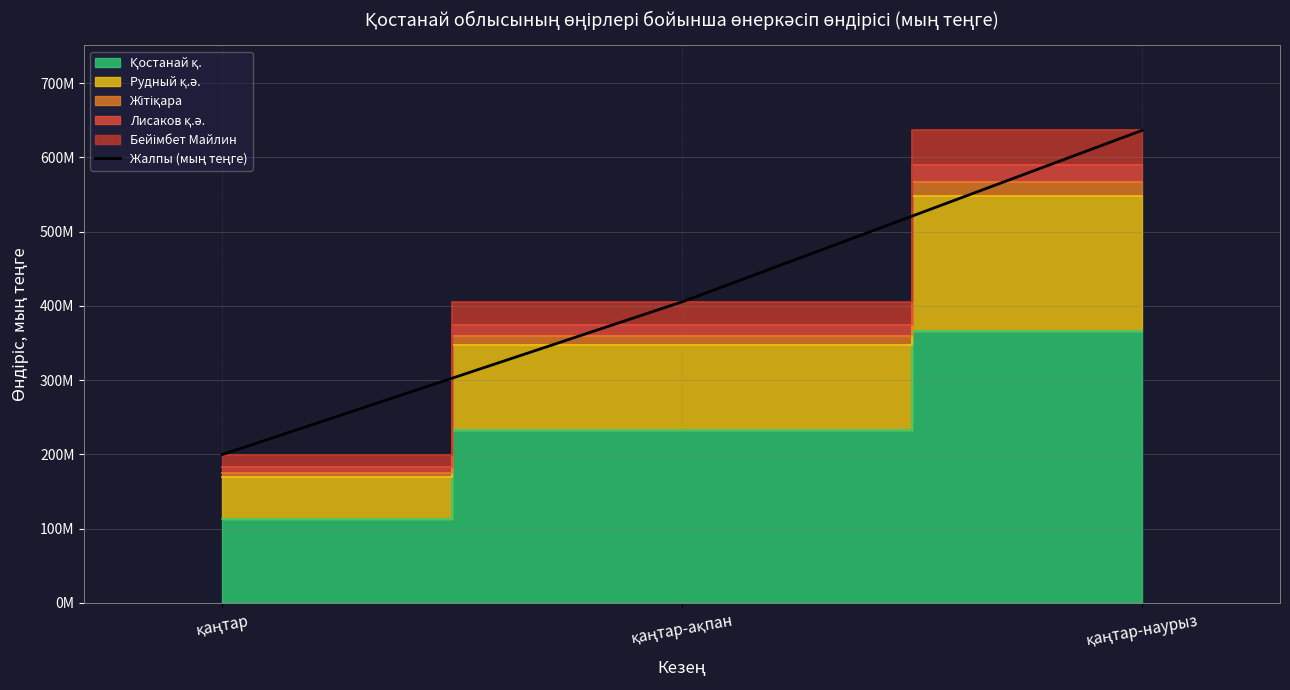

List the labels in order of value, largest first.

қаңтар-наурыз, қаңтар-ақпан, қаңтар